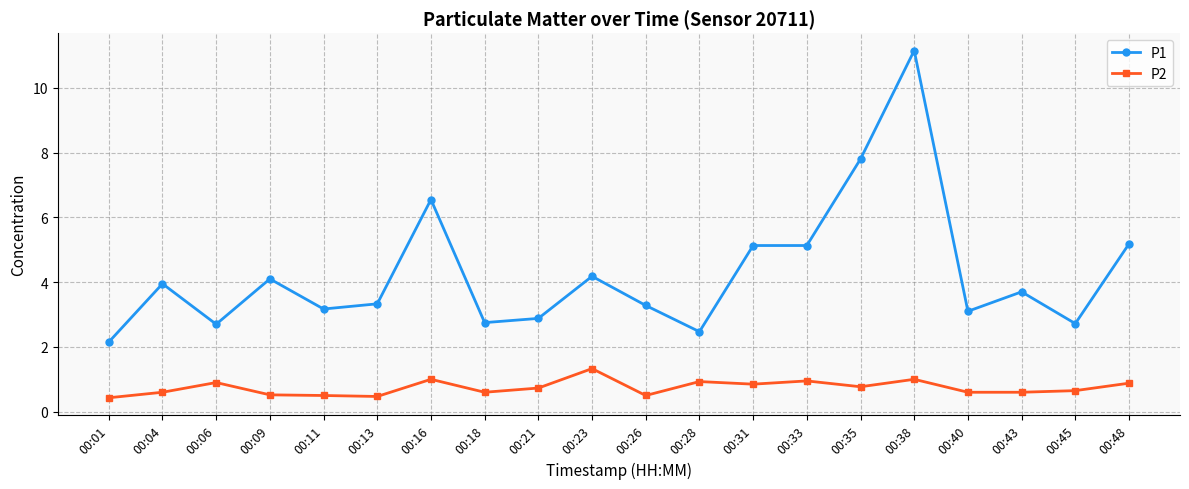

What is the difference between the maximum and minimum values in the P2 series?

0.9